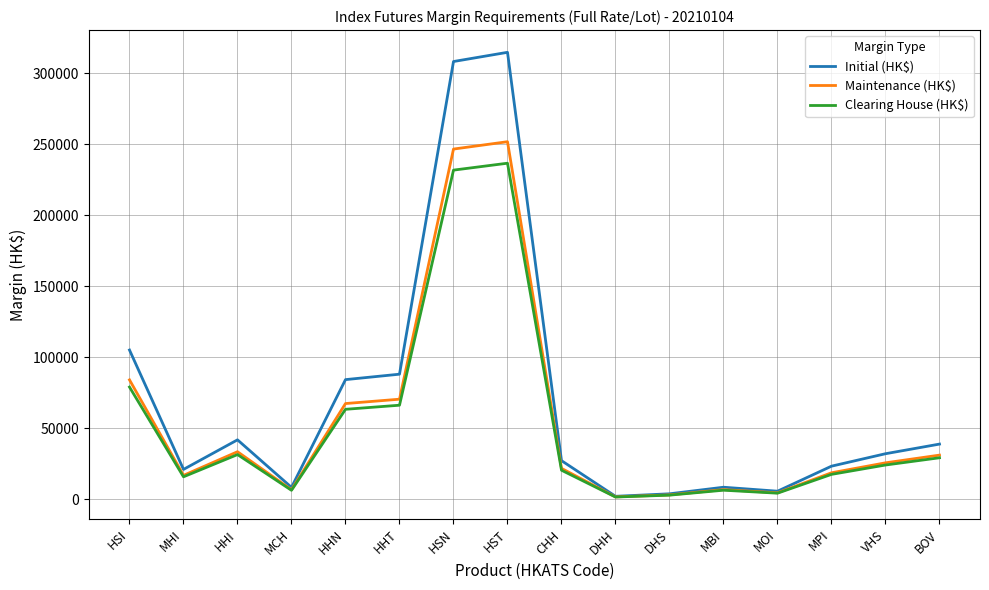

At which label does Clearing House (HK$) reach its peak?

HST